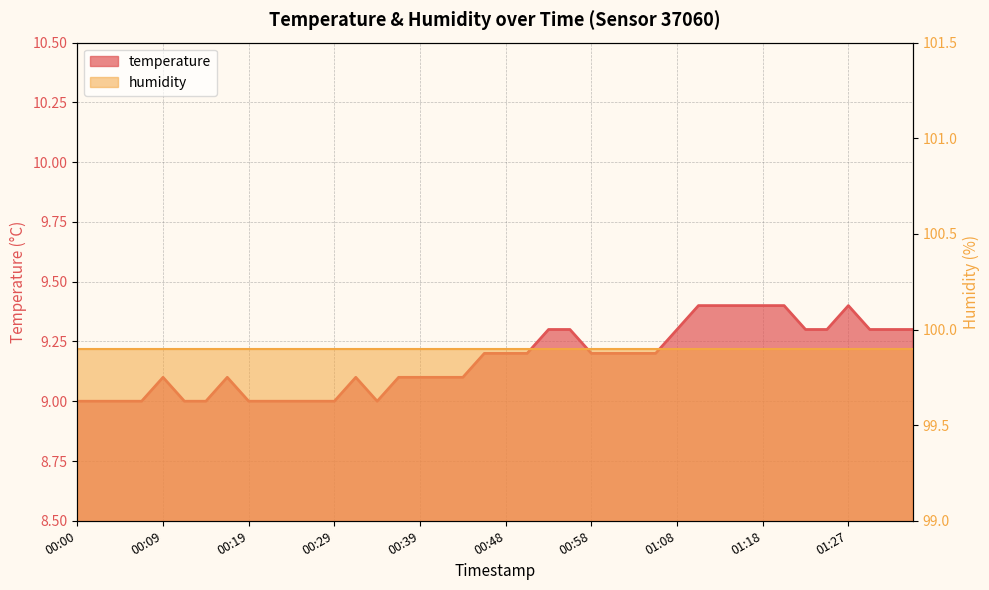

Reading left to right, what are all the values shown in this chart?

9.0	9.0	9.0	9.0	9.1	9.0	9.0	9.1	9.0	9.0	9.0	9.0	9.0	9.1	9.0	9.1	9.1	9.1	9.1	9.2	9.2	9.2	9.3	9.3	9.2	9.2	9.2	9.2	9.3	9.4	9.4	9.4	9.4	9.4	9.3	9.3	9.4	9.3	9.3	9.3